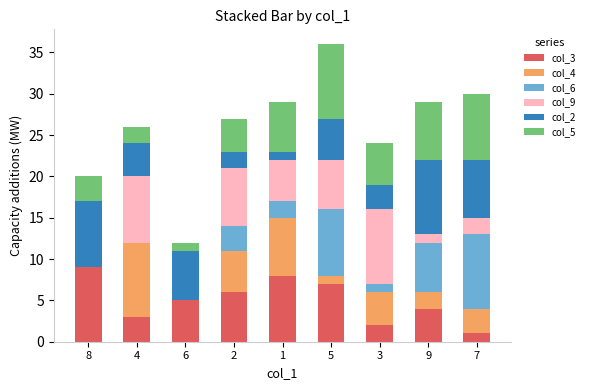

Is it true that col_3 equals 5 at 6?

True